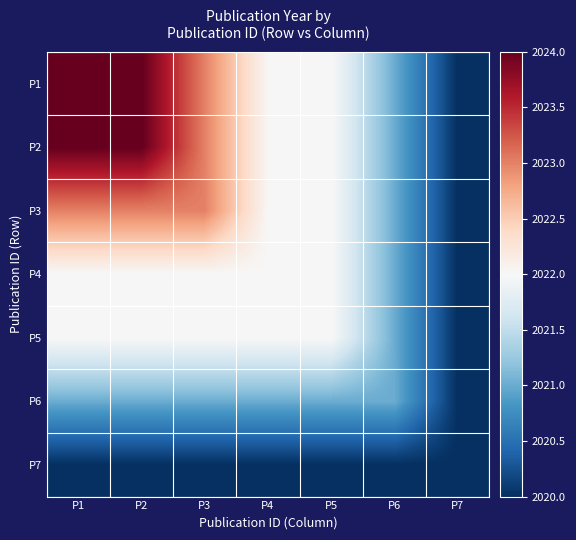

List the series in order of their peak value, lowest first.

P7, P6, P4, P5, P3, P1, P2